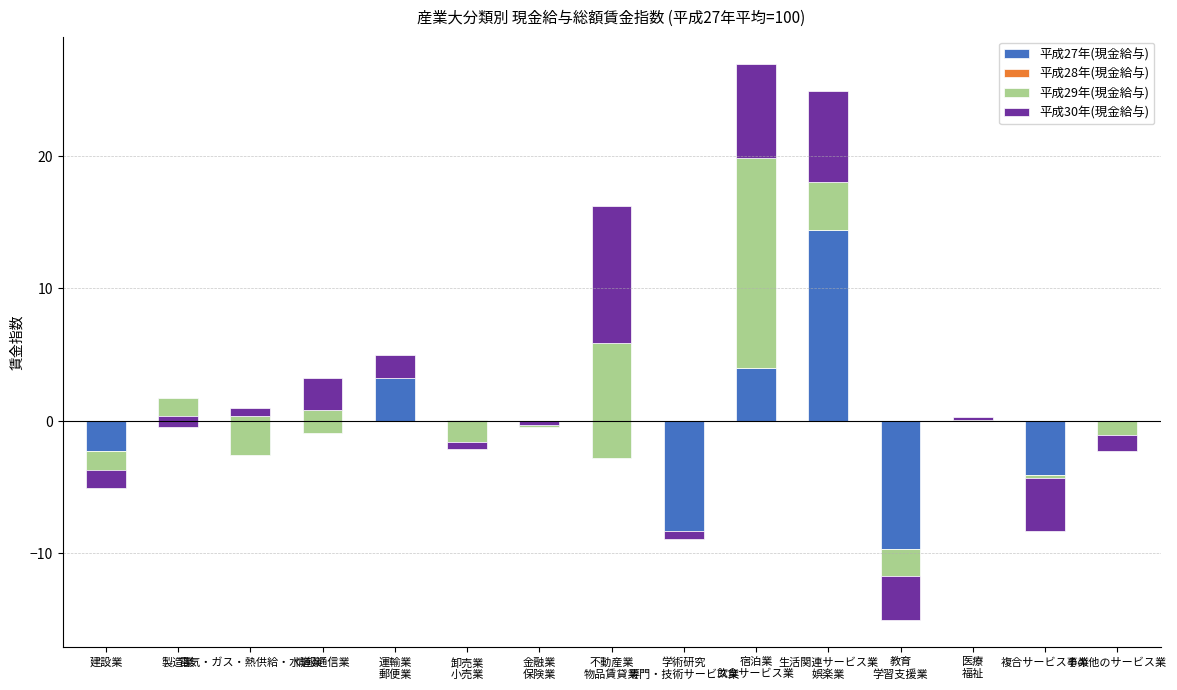

What value does the 平成27年(現金給与) series have at 卸売業
小売業?

0.1